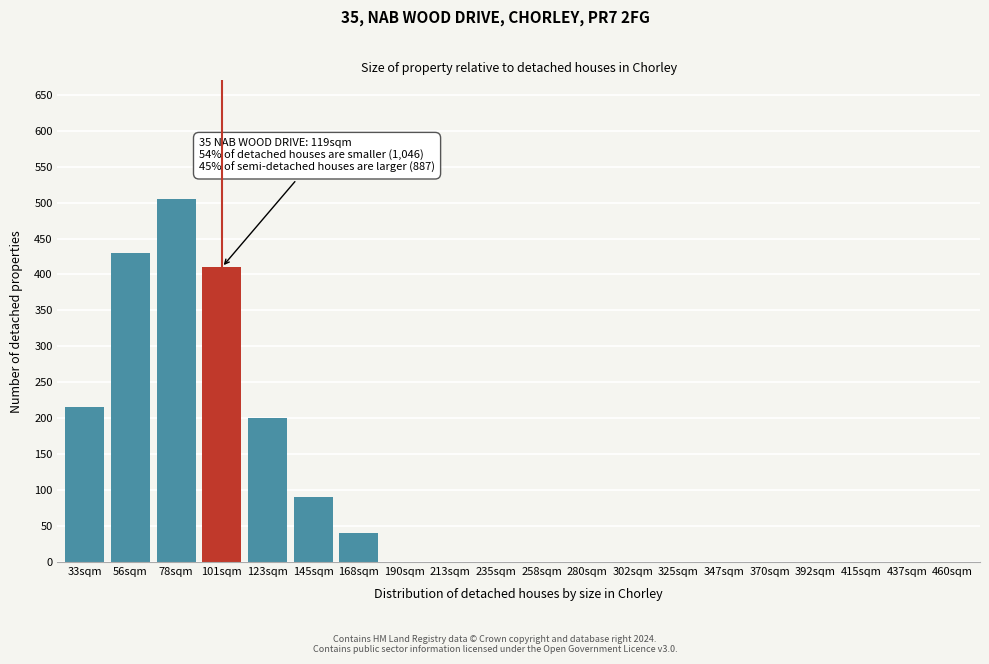

Reading left to right, extract all data points from this chart.

33sqm=215	56sqm=430	78sqm=505	101sqm=410	123sqm=200	145sqm=90	168sqm=40	190sqm=0	213sqm=0	235sqm=0	258sqm=0	280sqm=0	302sqm=0	325sqm=0	347sqm=0	370sqm=0	392sqm=0	415sqm=0	437sqm=0	460sqm=0